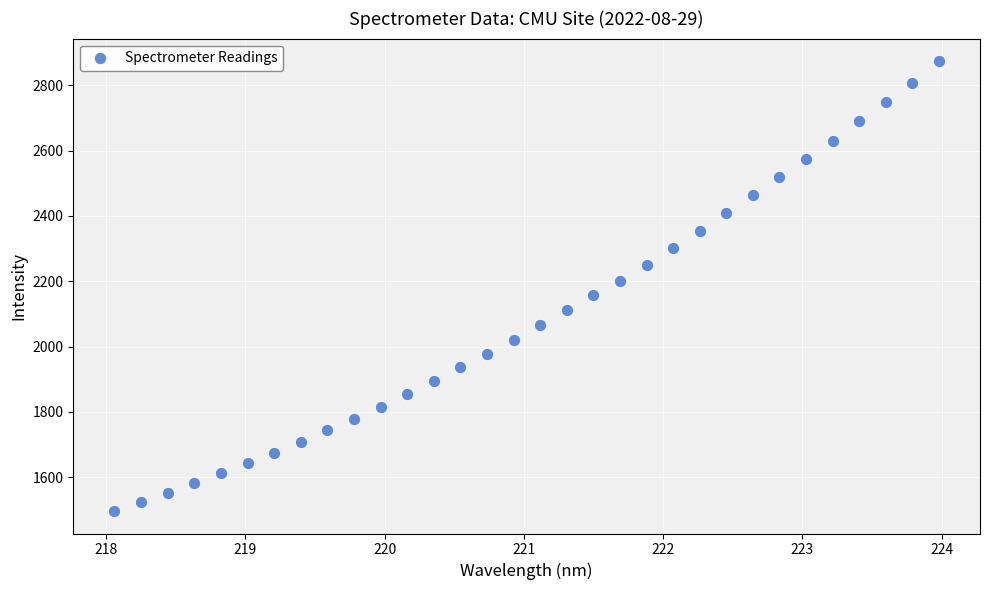

What is the range of Y values (max minus min)?

1378.3